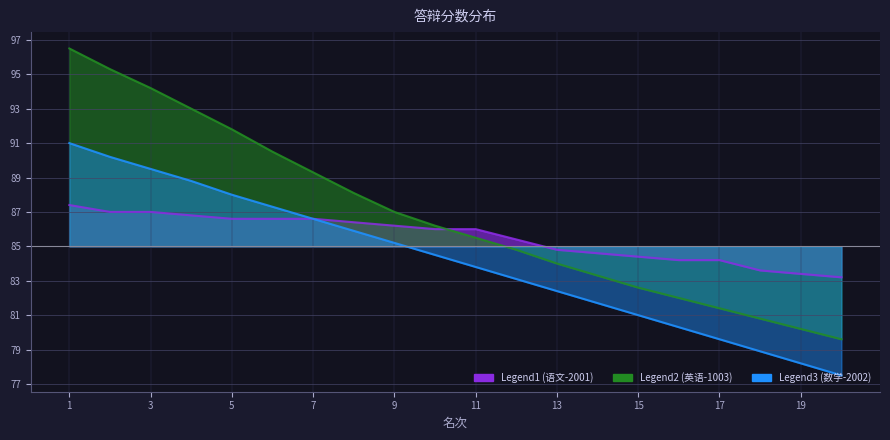

Reading left to right, what are all the values shown in this chart?

语文-2001: 1=2.4	2=2.0	3=2.0	4=1.8	5=1.6	6=1.6	7=1.6	8=1.4	9=1.2	10=1.0	11=1.0	12=0.4	13=-0.2	14=-0.4	15=-0.6	16=-0.8	17=-0.8	18=-1.4	19=-1.6	20=-1.8
英语-1003: 1=11.5	2=10.3	3=9.2	4=8.0	5=6.8	6=5.5	7=4.3	8=3.1	9=2.0	10=1.2	11=0.5	12=-0.2	13=-1.0	14=-1.7	15=-2.4	16=-3.0	17=-3.6	18=-4.2	19=-4.8	20=-5.4
数学-2002: 1=6.0	2=5.2	3=4.5	4=3.8	5=3.0	6=2.3	7=1.6	8=0.9	9=0.2	10=-0.5	11=-1.2	12=-1.9	13=-2.6	14=-3.3	15=-4.0	16=-4.7	17=-5.4	18=-6.1	19=-6.8	20=-7.5